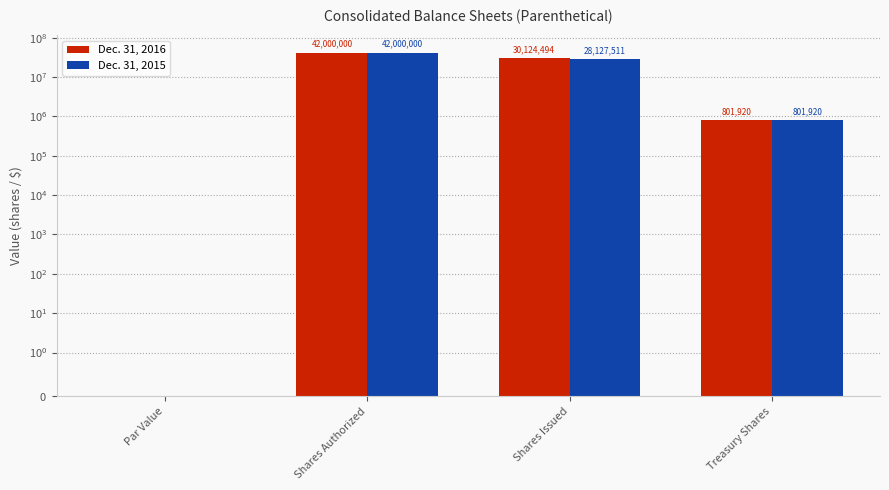

Which series changed the most between Shares Authorized and Treasury Shares?

Dec. 31, 2016